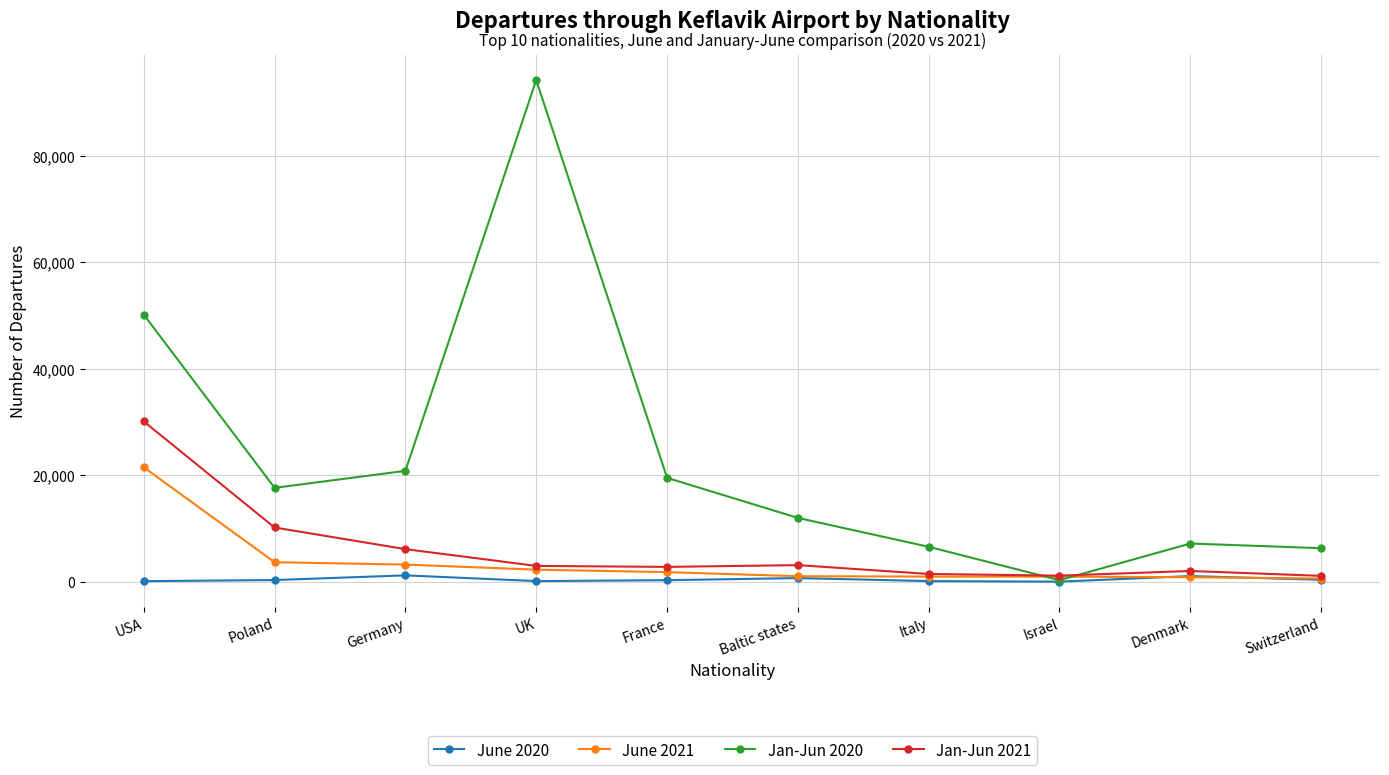

What is the difference between the second highest and second lowest values in the Jan-Jun 2020 series?

43851